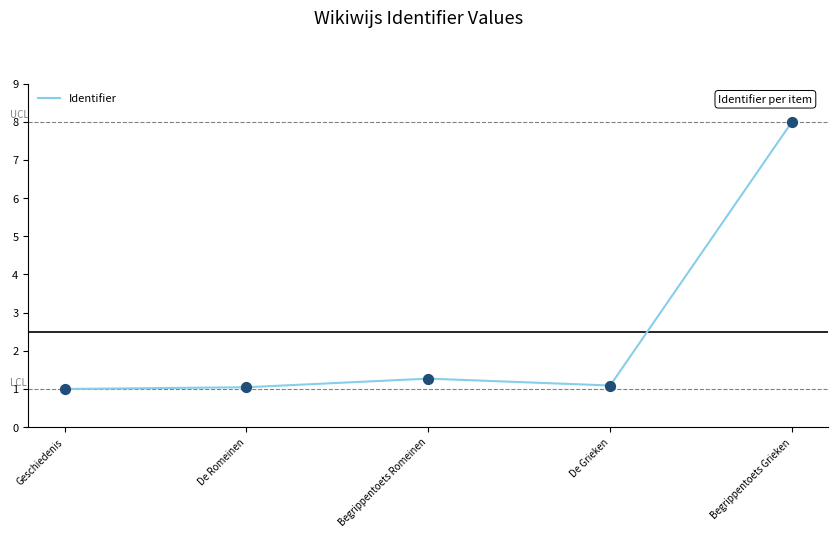

What is the change in value from De Romeinen to Begrippentoets Romeinen?

+0.2